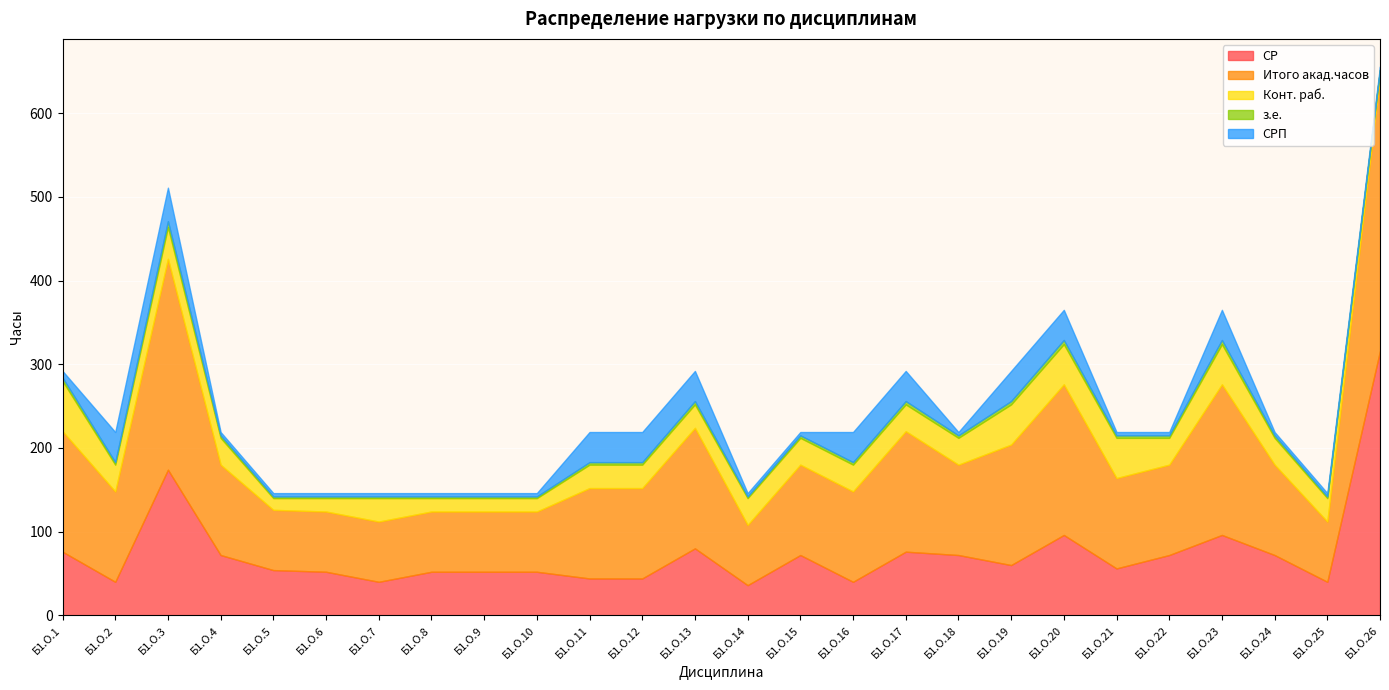

Reading left to right, extract all data points from this chart.

СР: Б1.О.1=76	Б1.О.2=40	Б1.О.3=174	Б1.О.4=72	Б1.О.5=54	Б1.О.6=52	Б1.О.7=40	Б1.О.8=52	Б1.О.9=52	Б1.О.10=52	Б1.О.11=44	Б1.О.12=44	Б1.О.13=80	Б1.О.14=36	Б1.О.15=72	Б1.О.16=40	Б1.О.17=76	Б1.О.18=72	Б1.О.19=60	Б1.О.20=96	Б1.О.21=56	Б1.О.22=72	Б1.О.23=96	Б1.О.24=72	Б1.О.25=40	Б1.О.26=316
Итого акад.часов: Б1.О.1=144	Б1.О.2=108	Б1.О.3=252	Б1.О.4=108	Б1.О.5=72	Б1.О.6=72	Б1.О.7=72	Б1.О.8=72	Б1.О.9=72	Б1.О.10=72	Б1.О.11=108	Б1.О.12=108	Б1.О.13=144	Б1.О.14=72	Б1.О.15=108	Б1.О.16=108	Б1.О.17=144	Б1.О.18=108	Б1.О.19=144	Б1.О.20=180	Б1.О.21=108	Б1.О.22=108	Б1.О.23=180	Б1.О.24=108	Б1.О.25=72	Б1.О.26=328
Конт. раб.: Б1.О.1=60	Б1.О.2=32	Б1.О.3=38	Б1.О.4=32	Б1.О.5=14	Б1.О.6=16	Б1.О.7=28	Б1.О.8=16	Б1.О.9=16	Б1.О.10=16	Б1.О.11=28	Б1.О.12=28	Б1.О.13=28	Б1.О.14=32	Б1.О.15=32	Б1.О.16=32	Б1.О.17=32	Б1.О.18=32	Б1.О.19=48	Б1.О.20=48	Б1.О.21=48	Б1.О.22=32	Б1.О.23=48	Б1.О.24=32	Б1.О.25=28	Б1.О.26=8
з.е.: Б1.О.1=4	Б1.О.2=3	Б1.О.3=7	Б1.О.4=3	Б1.О.5=2	Б1.О.6=2	Б1.О.7=2	Б1.О.8=2	Б1.О.9=2	Б1.О.10=2	Б1.О.11=3	Б1.О.12=3	Б1.О.13=4	Б1.О.14=2	Б1.О.15=3	Б1.О.16=3	Б1.О.17=4	Б1.О.18=3	Б1.О.19=4	Б1.О.20=5	Б1.О.21=3	Б1.О.22=3	Б1.О.23=5	Б1.О.24=3	Б1.О.25=2	Б1.О.26=0
СРП: Б1.О.1=8	Б1.О.2=36	Б1.О.3=40	Б1.О.4=4	Б1.О.5=4	Б1.О.6=4	Б1.О.7=4	Б1.О.8=4	Б1.О.9=4	Б1.О.10=4	Б1.О.11=36	Б1.О.12=36	Б1.О.13=36	Б1.О.14=4	Б1.О.15=4	Б1.О.16=36	Б1.О.17=36	Б1.О.18=4	Б1.О.19=36	Б1.О.20=36	Б1.О.21=4	Б1.О.22=4	Б1.О.23=36	Б1.О.24=4	Б1.О.25=4	Б1.О.26=4